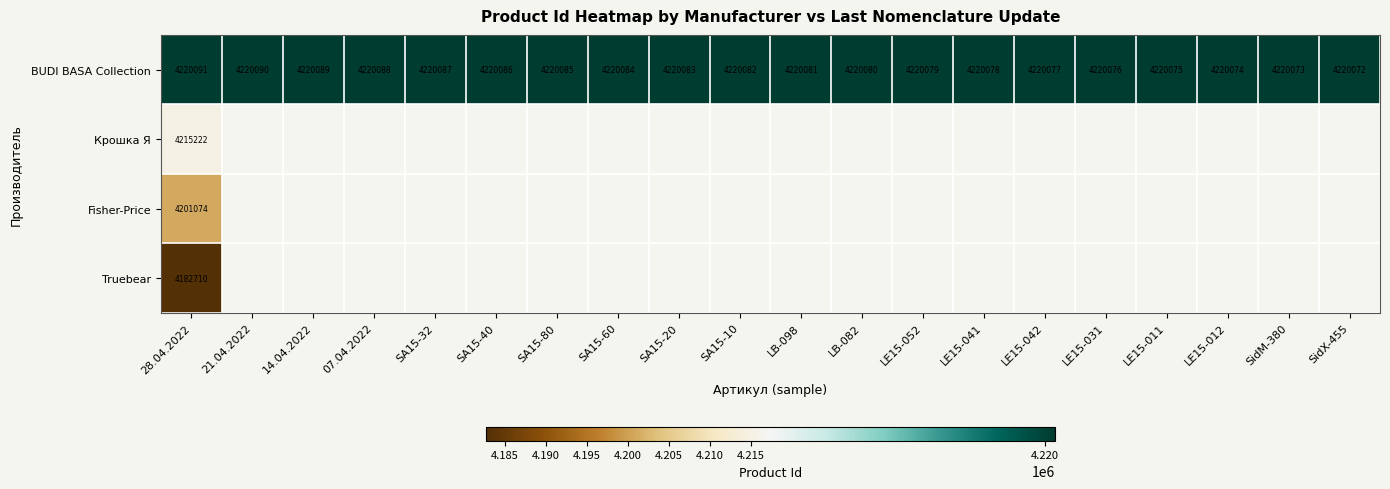

True or false: BUDI BASA Collection has a value of 4220079 at LE15-052.

True